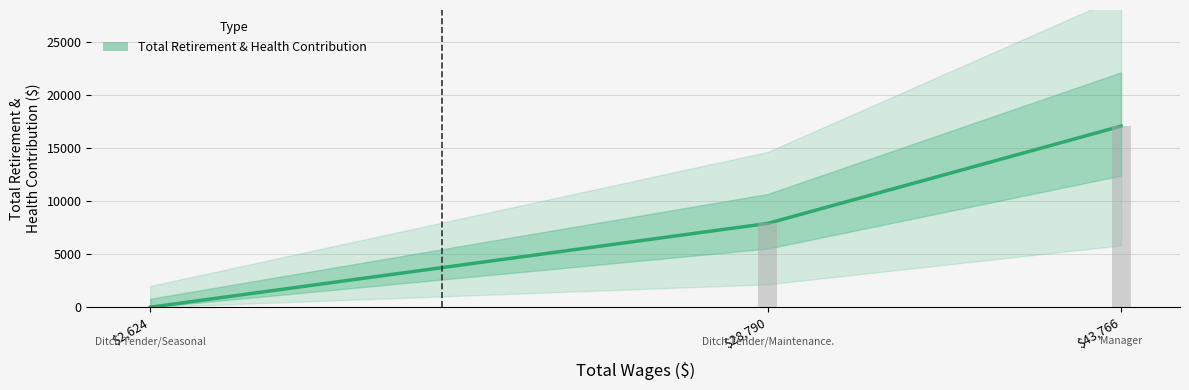

What position from the left is $2,624?

1